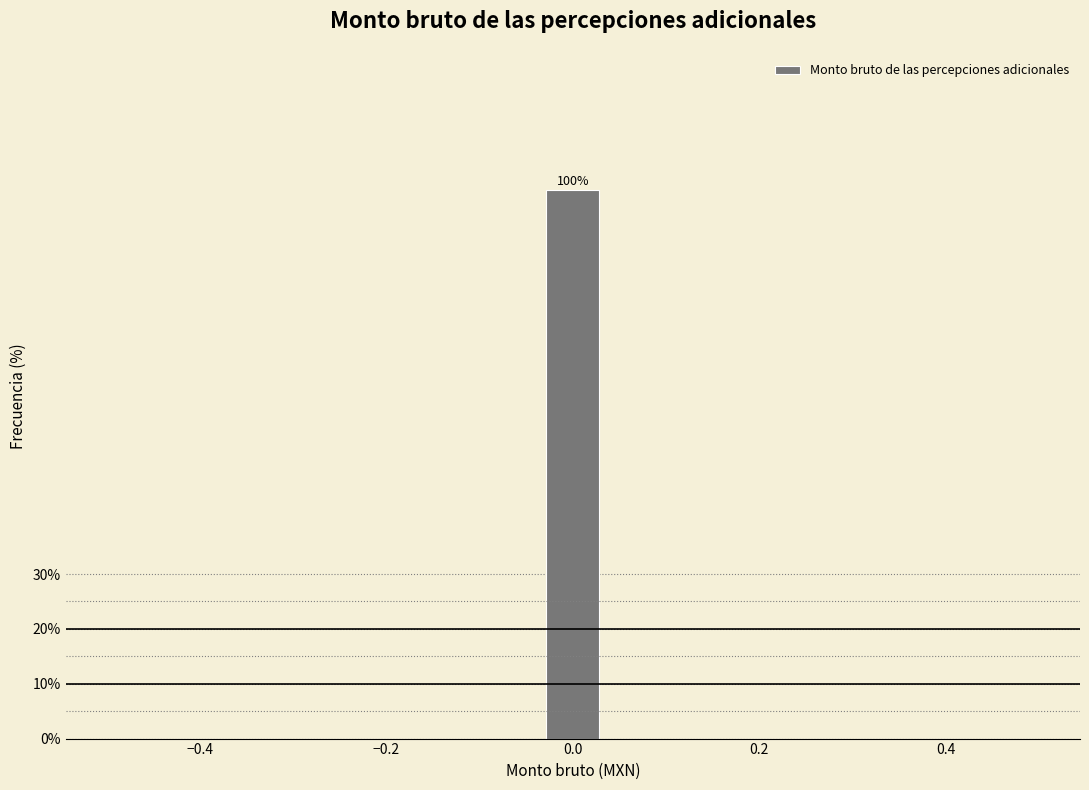

Read against the x-axis, roughly where is the centre of the tallest bar?

0.00